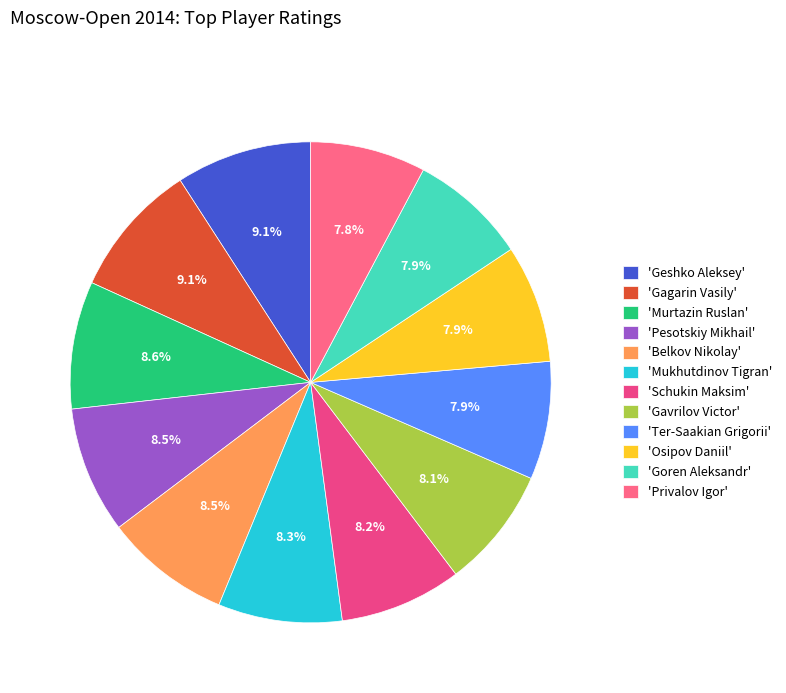

Which slice is the largest?

Geshko Aleksey